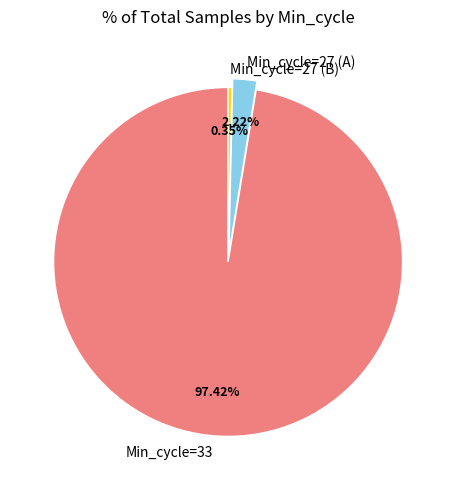

Rank the categories by value from highest to lowest.

Min_cycle=33, Min_cycle=27 (A), Min_cycle=27 (B)